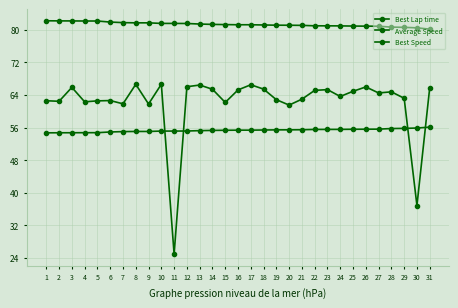

List the labels in order of Best Lap time value, largest first.

31, 30, 29, 28, 27, 26, 25, 24, 23, 22, 21, 20, 19, 18, 17, 16, 15, 14, 13, 12, 11, 10, 8, 9, 7, 6, 5, 4, 3, 2, 1